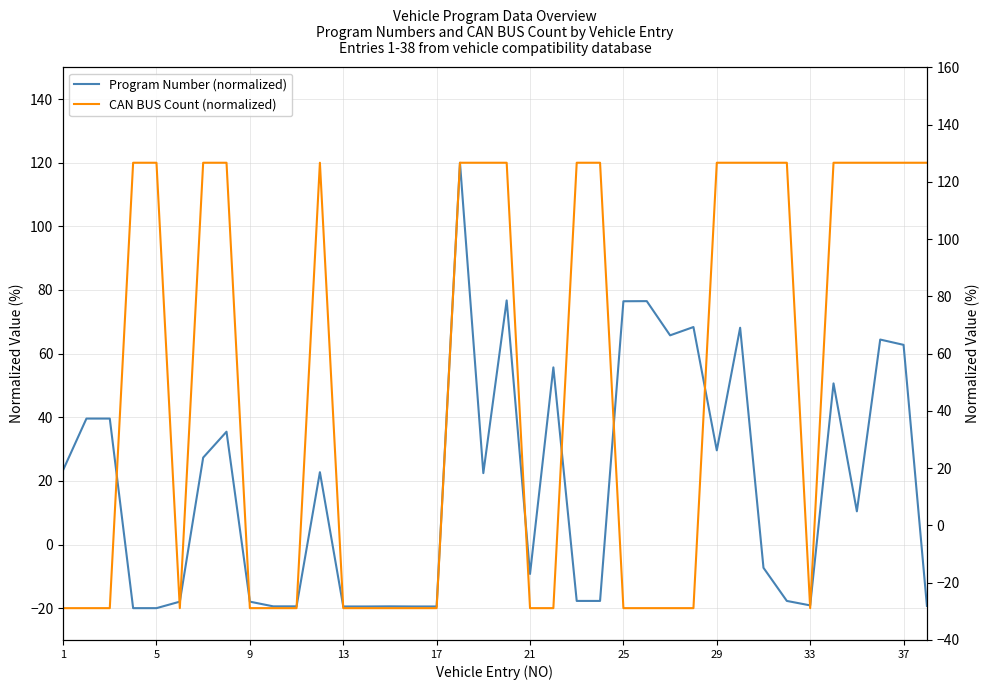

True or false: Program Number (normalized) and CAN BUS Count (normalized) intersect in this chart.

True